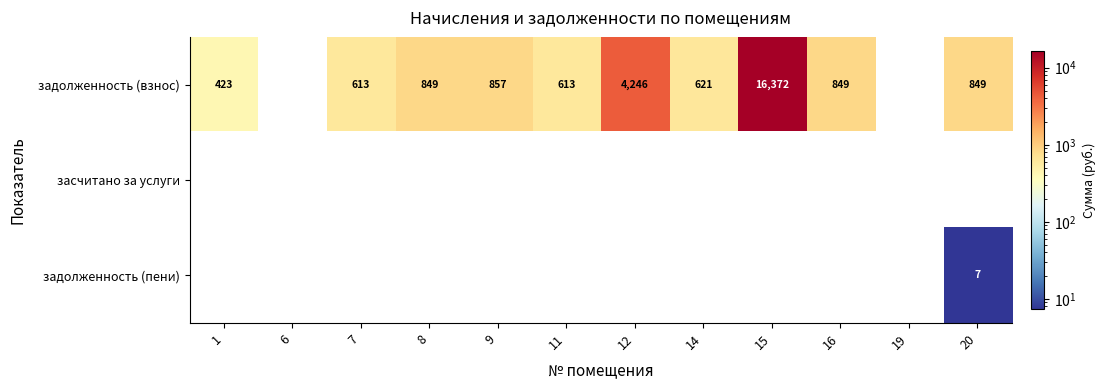

Rank the series by their maximum value, from highest to lowest.

задолженность (взнос), задолженность (пени), засчитано за услуги